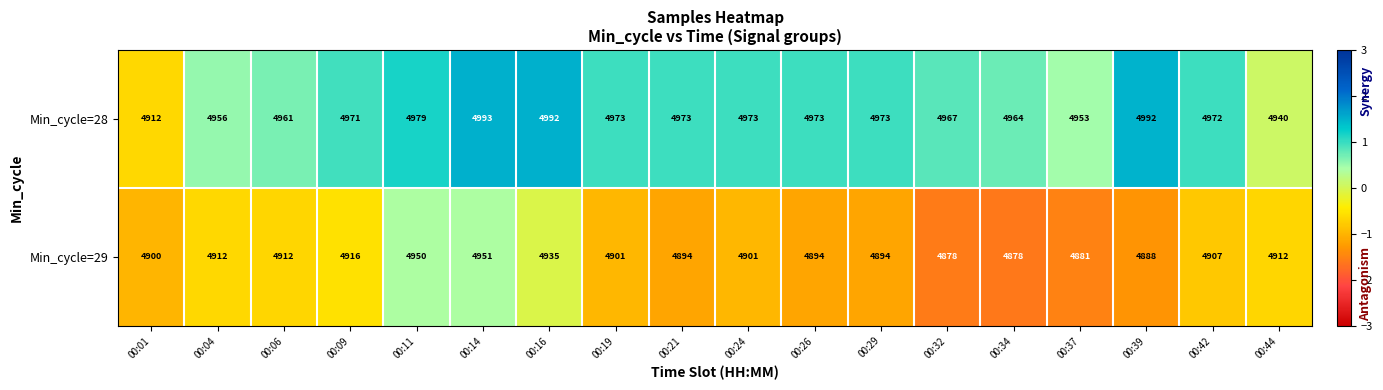

Count the number of categories in the chart.

18